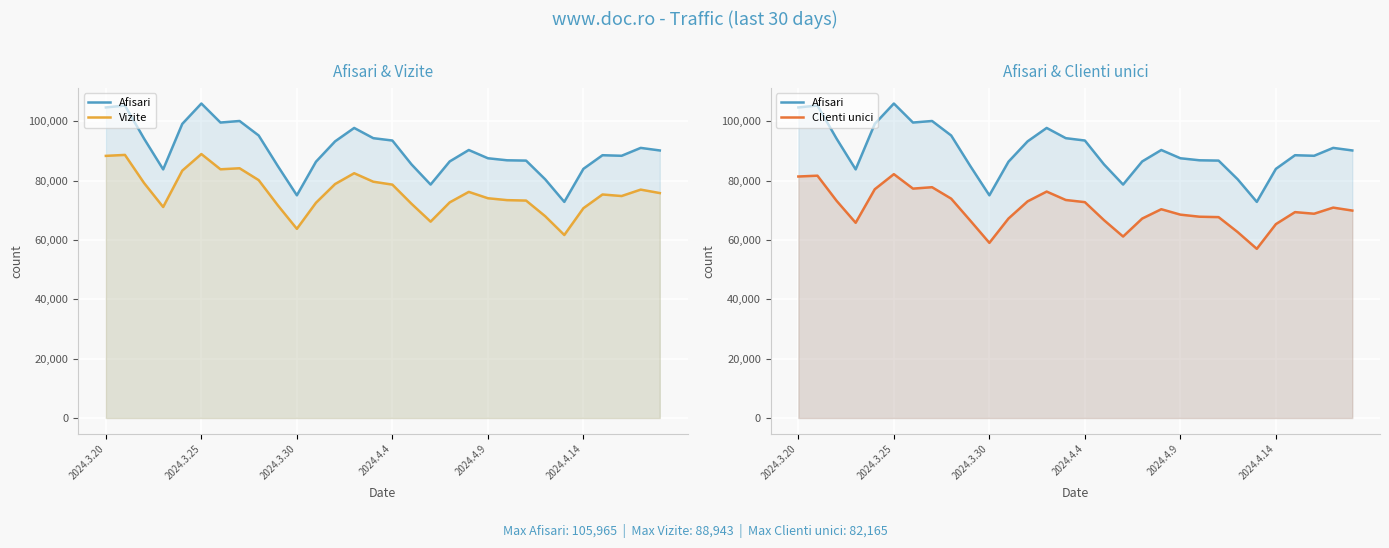

What is the value of the Afisari point at the 1st from the left?

104645